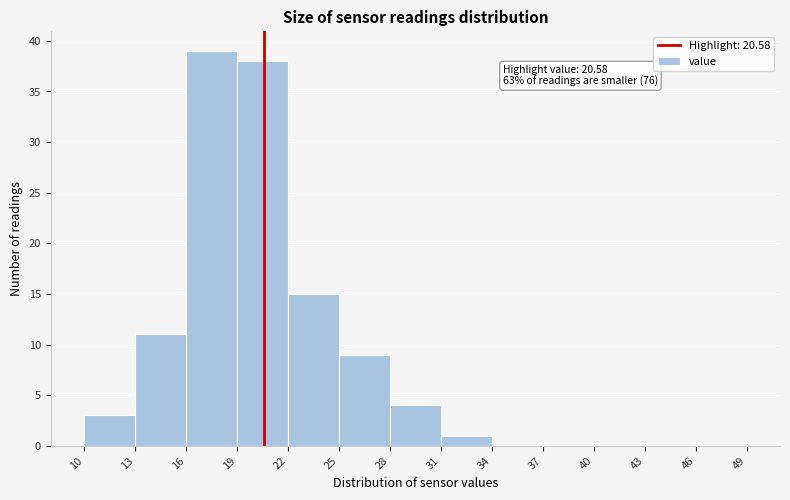

Over which range of the x-axis is the bar tallest?

16 to 19